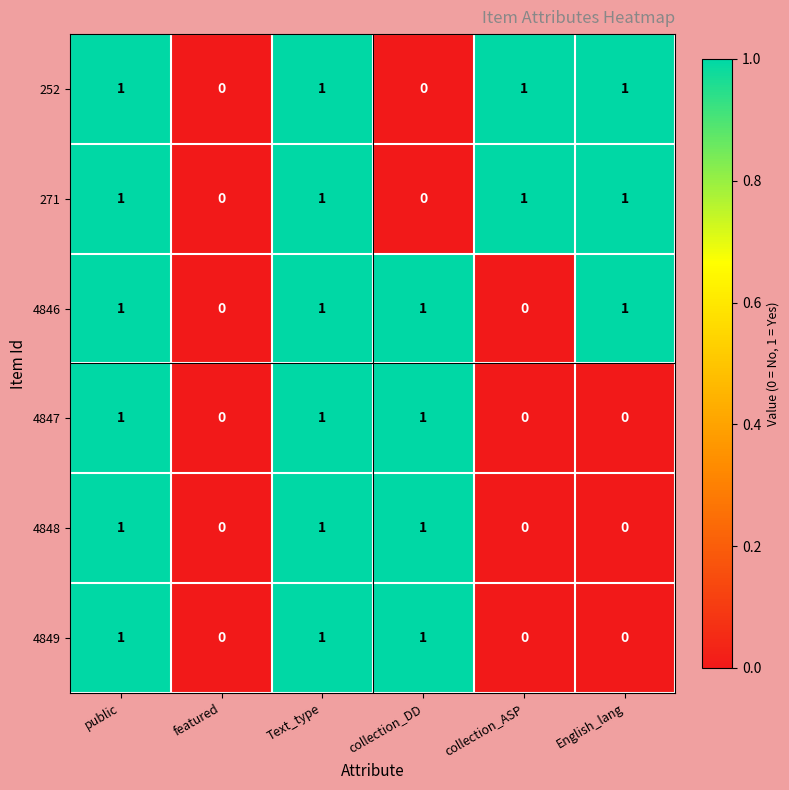

True or false: 4849 has a value of 1 at Text_type.

True